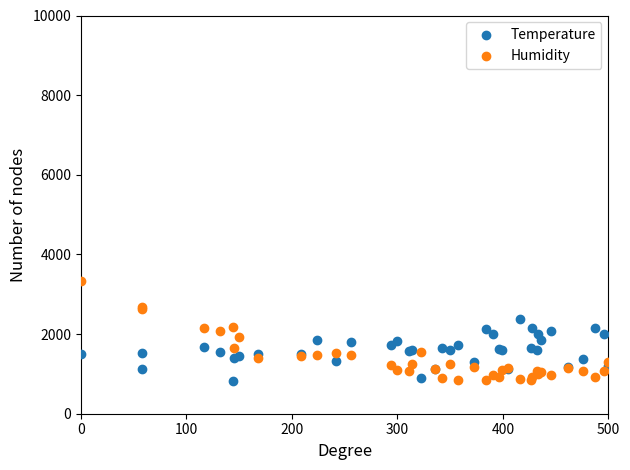

What are all the series names shown in the legend?

Temperature, Humidity